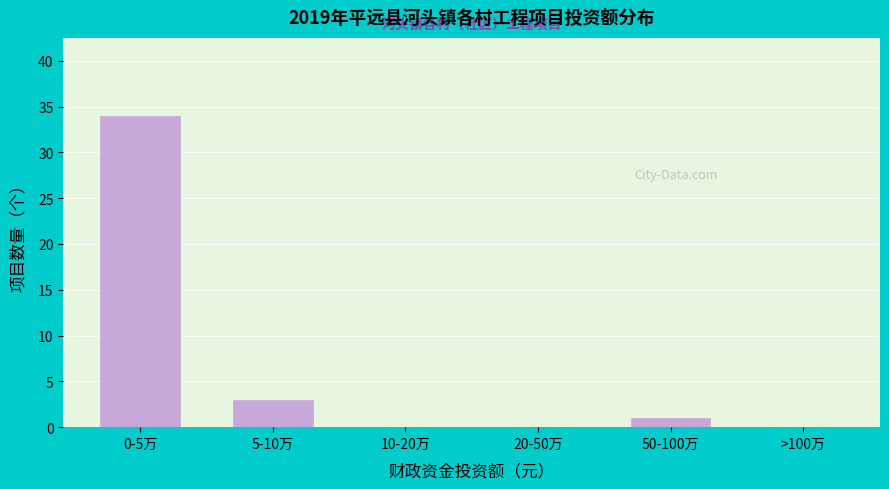

Reading left to right, list all the values displayed in this chart.

0-5万=34	5-10万=3	10-20万=0	20-50万=0	50-100万=1	>100万=0